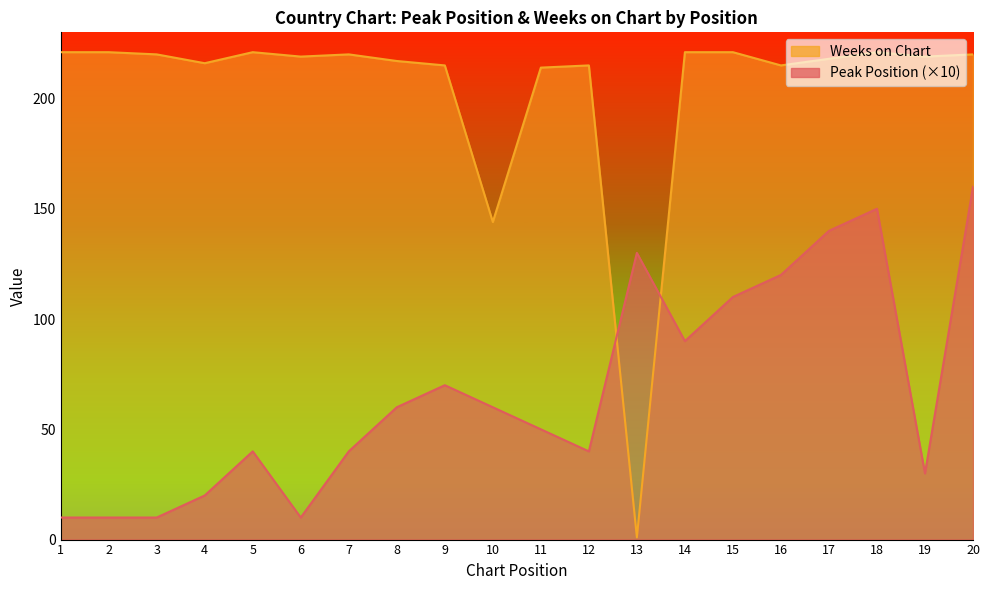

Reading left to right, extract all data points from this chart.

Peak Position: 1=10	2=10	3=10	4=20	5=40	6=10	7=40	8=60	9=70	10=60	11=50	12=40	13=130	14=90	15=110	16=120	17=140	18=150	19=30	20=160
Weeks on Chart: 1=221	2=221	3=220	4=216	5=221	6=219	7=220	8=217	9=215	10=144	11=214	12=215	13=1	14=221	15=221	16=215	17=218	18=221	19=219	20=220